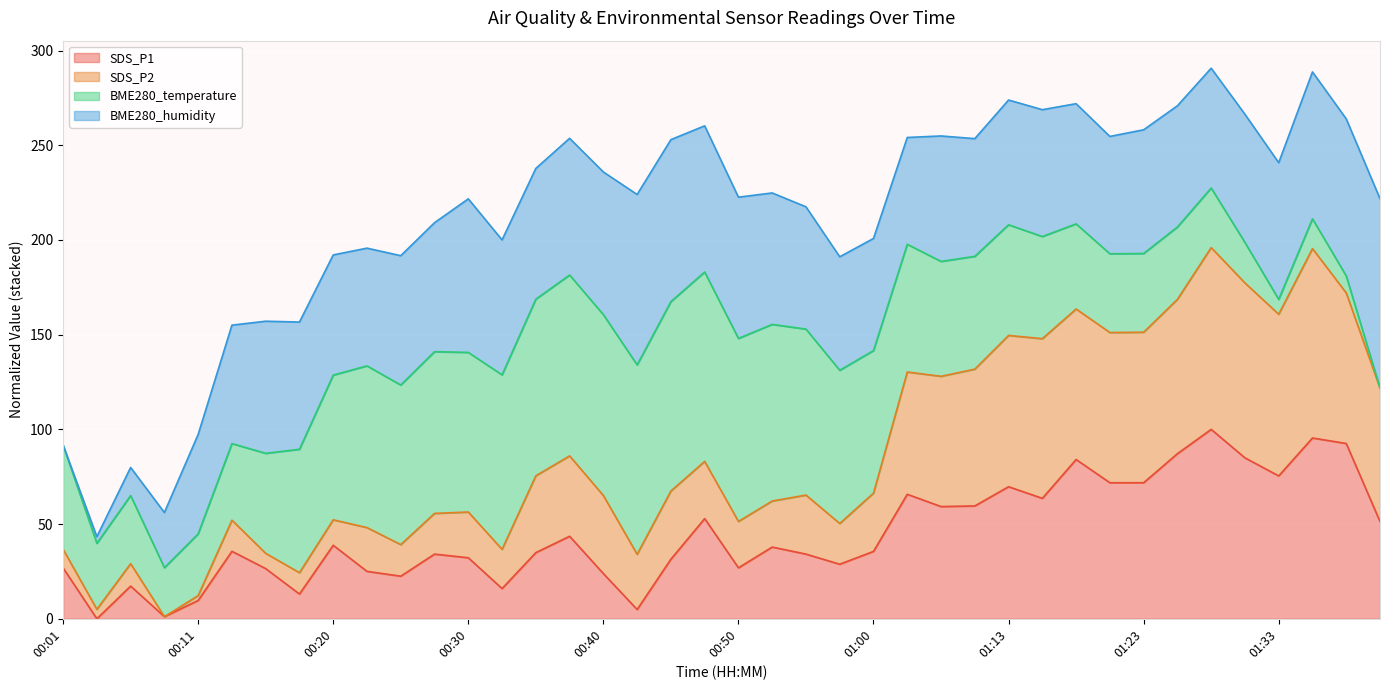

The value of SDS_P1 at 01:13 is 96.0. True or false?

False